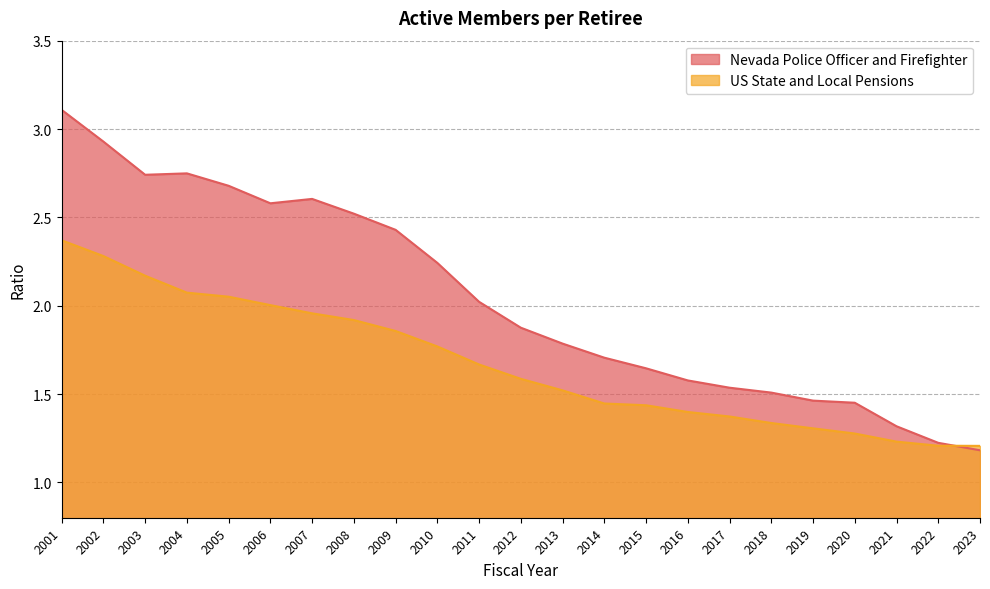

Read the Nevada Police Officer and Firefighter value at 2005.

2.7